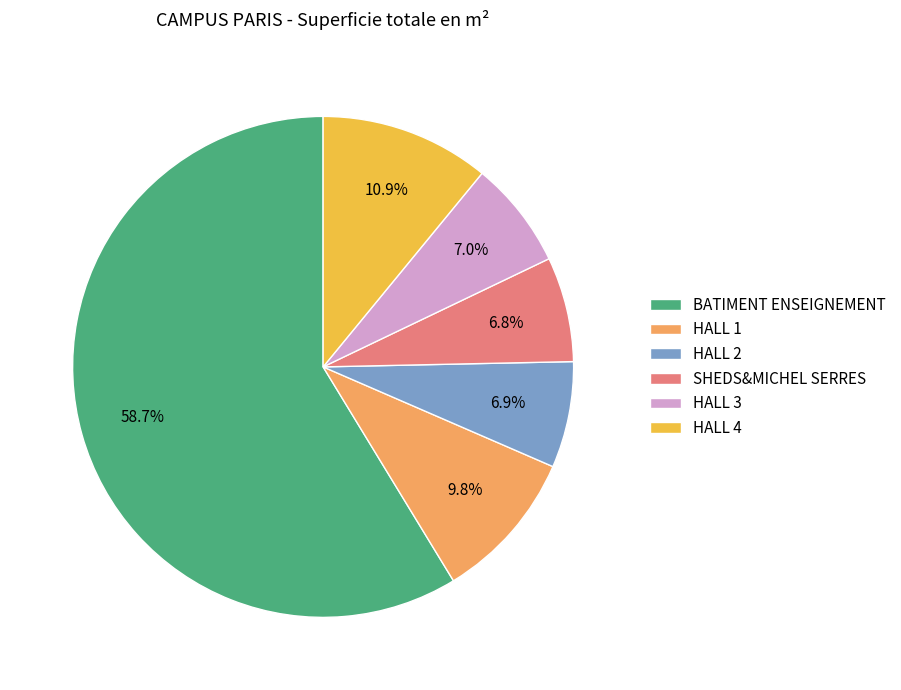

What percentage is the HALL 4 slice, to the nearest percent?

11%